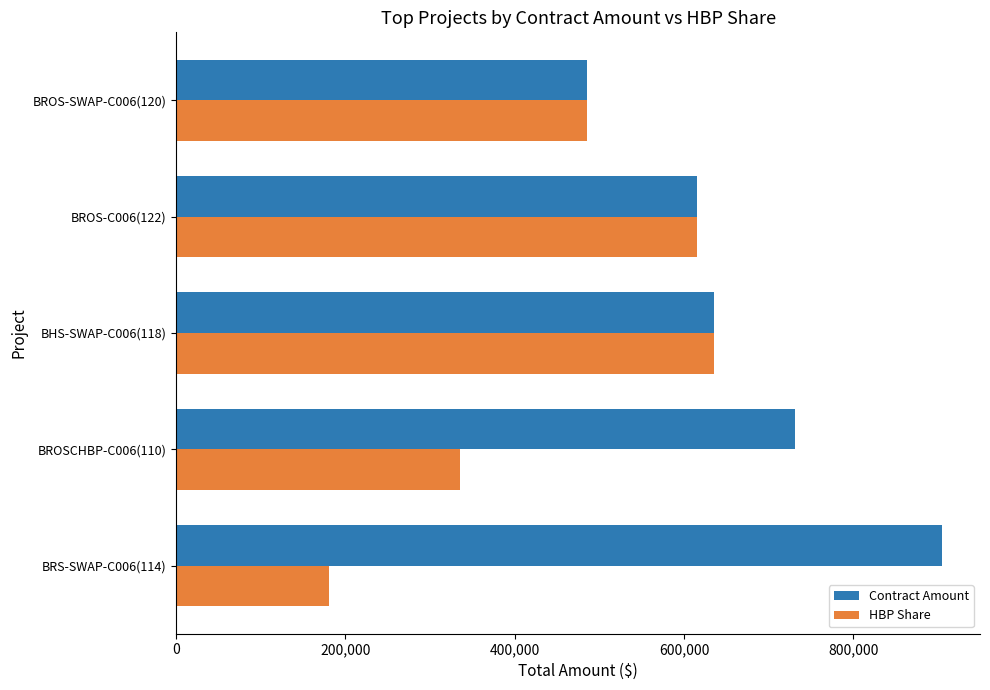

List the labels in order of HBP Share value, smallest first.

BRS-SWAP-C006(114), BROSCHBP-C006(110), BROS-SWAP-C006(120), BROS-C006(122), BHS-SWAP-C006(118)